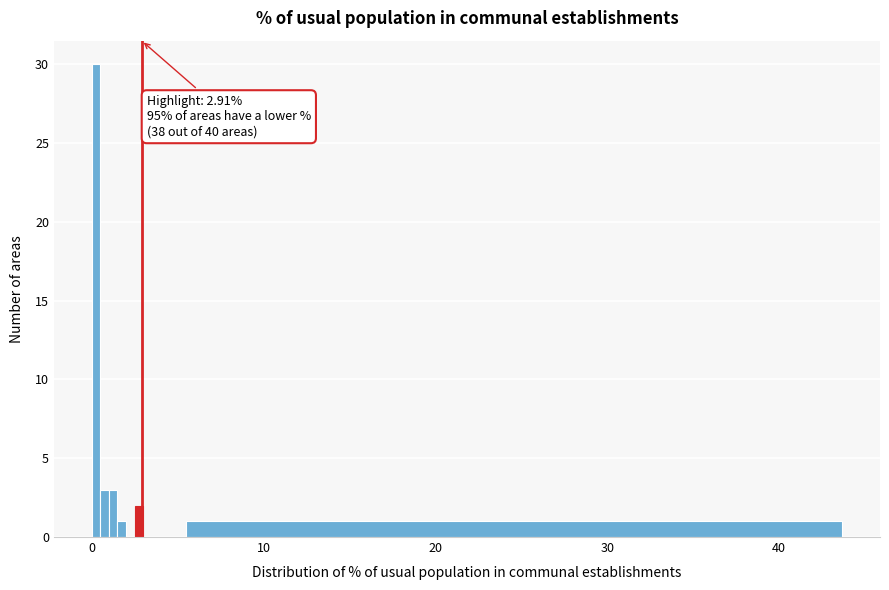

Around what value on the x-axis is the tallest bar? Give the approximate position of its centre, as read against the axis.

0